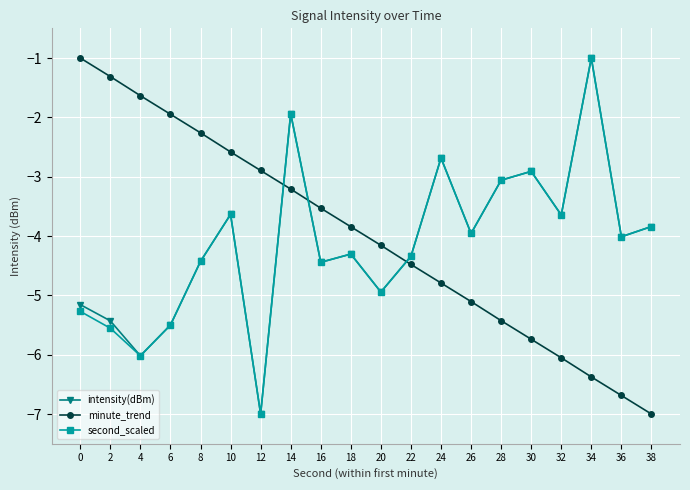

True or false: minute_trend has more than 0 points higher than both neighbors.

False